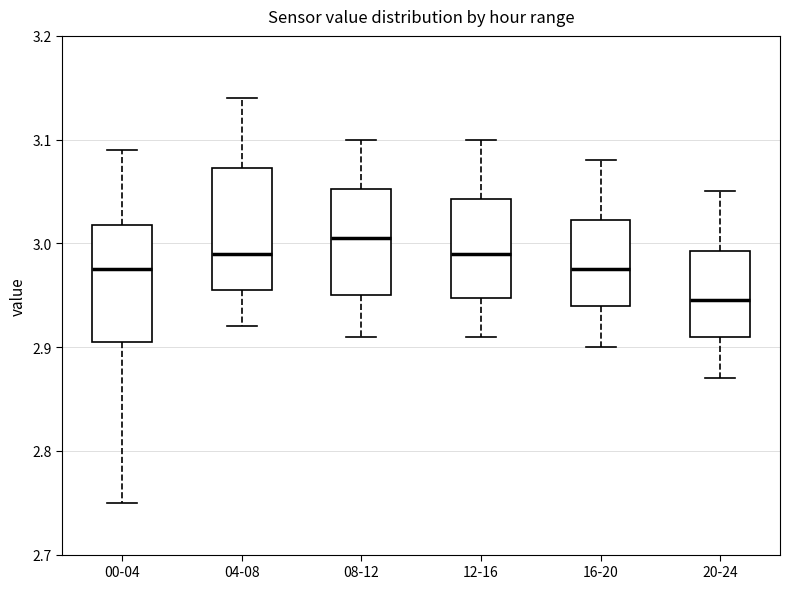

Reading left to right, transcribe this box plot: for each box, give where its median line is, the range the box spans, and where its two whiskers end, as read against the y-axis. The values are not printed on the chart, so give them approximately, as read against the axis.

00-04: median 2.98, box 2.91 to 3.02, whiskers 2.75 to 3.09
04-08: median 2.99, box 2.96 to 3.07, whiskers 2.92 to 3.14
08-12: median 3.01, box 2.95 to 3.05, whiskers 2.91 to 3.10
12-16: median 2.99, box 2.95 to 3.04, whiskers 2.91 to 3.10
16-20: median 2.98, box 2.94 to 3.02, whiskers 2.90 to 3.08
20-24: median 2.95, box 2.91 to 2.99, whiskers 2.87 to 3.05